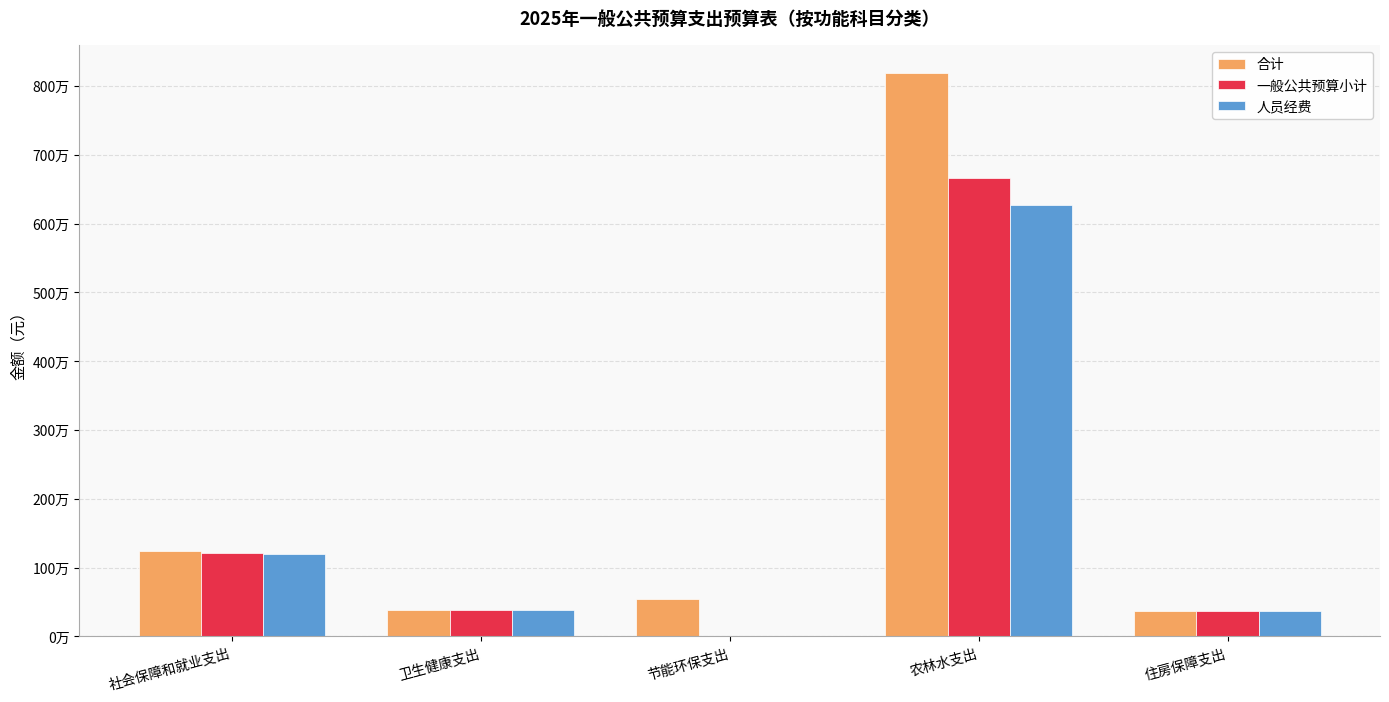

What are all the series names shown in the legend?

合计, 一般公共预算小计, 人员经费